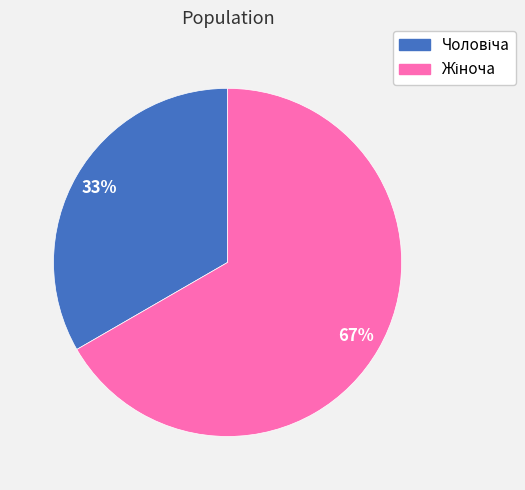

To the nearest percent, what is the average slice percentage?

50%